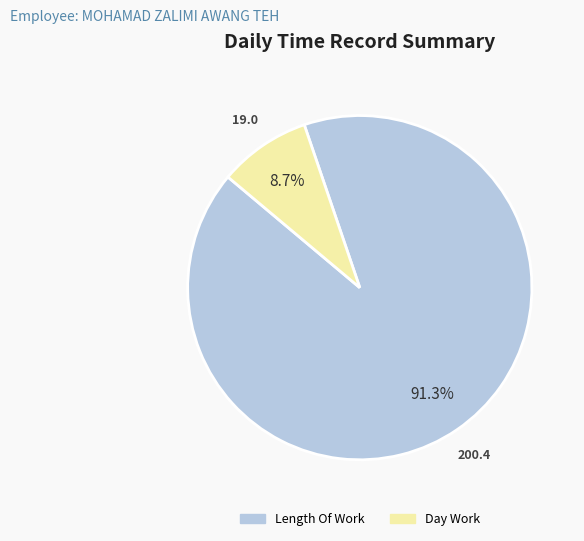

Rank the categories by value from lowest to highest.

Day Work, Length Of Work